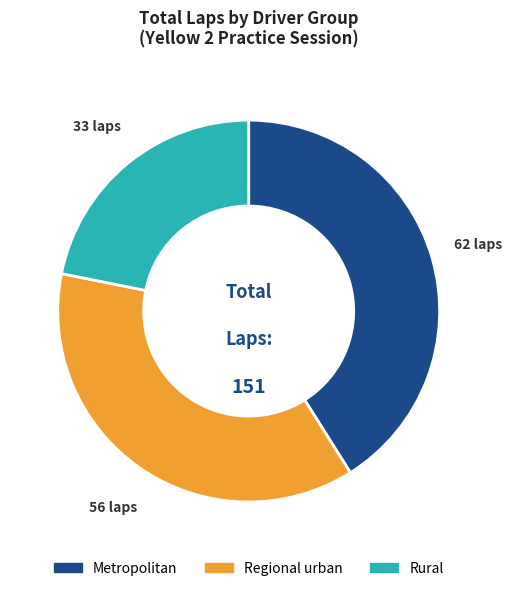

Which category has the biggest portion of the pie?

Metropolitan